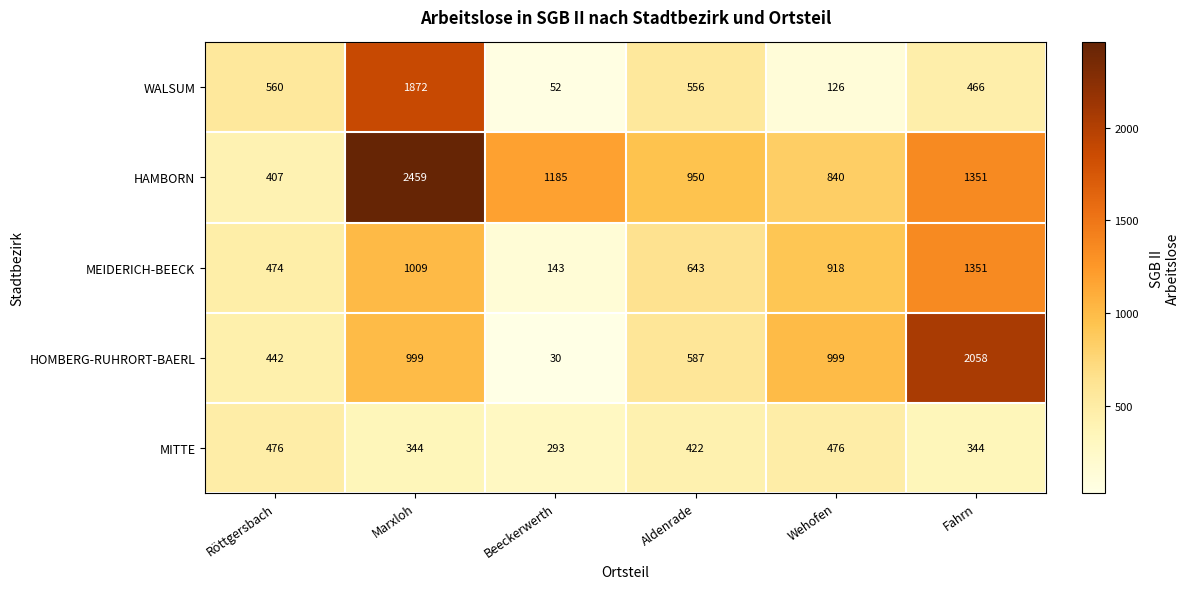

How many distinct data groups are displayed?

5